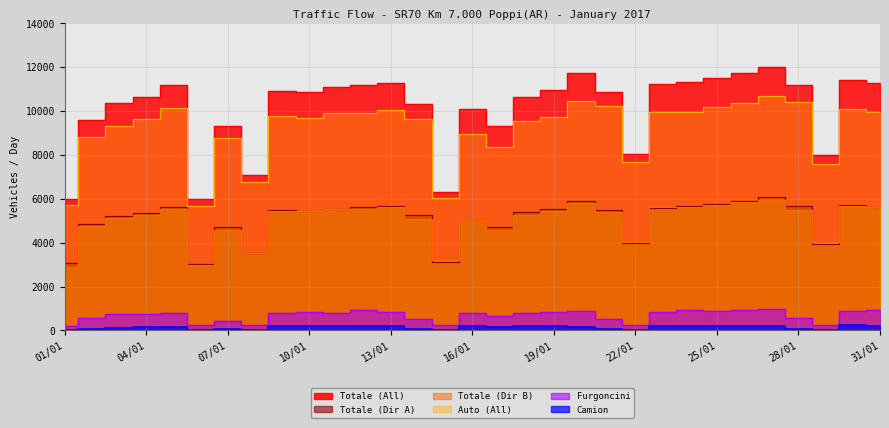

How many interior local valleys does the Totale (Dir A) series have?

7